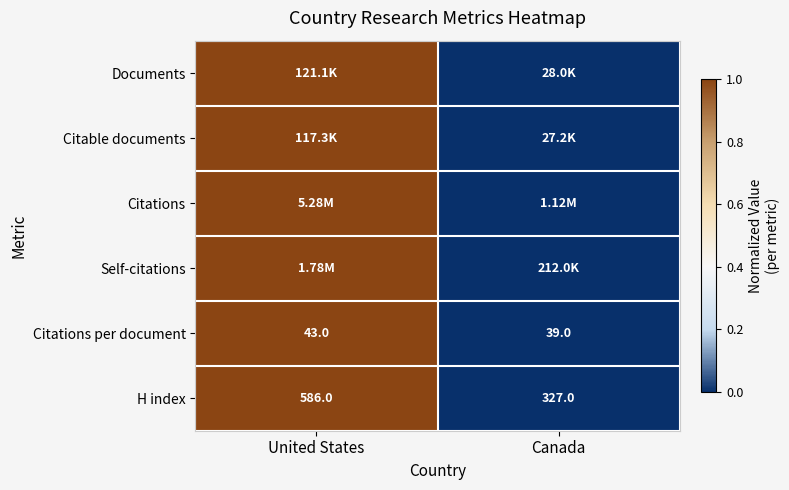

List the labels in order of Citations per document value, largest first.

United States, Canada